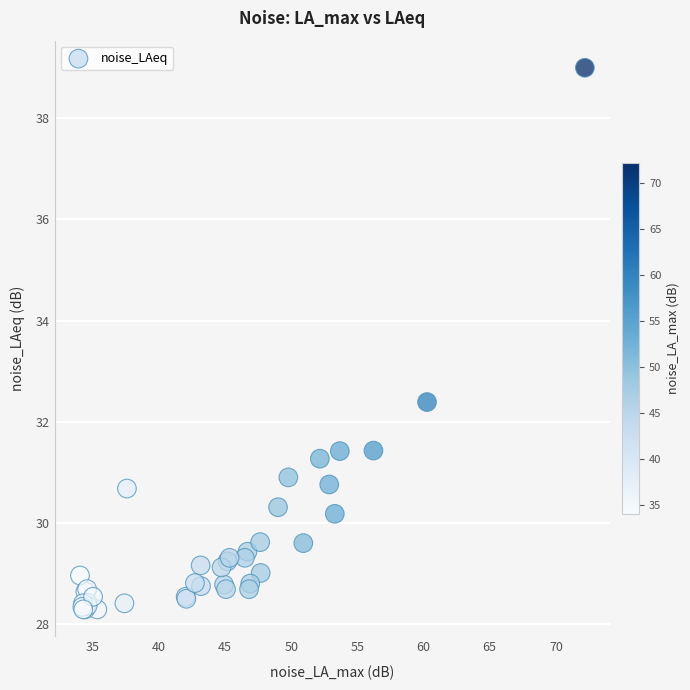

What Y value in the scatter plot is closest to 33?

32.4